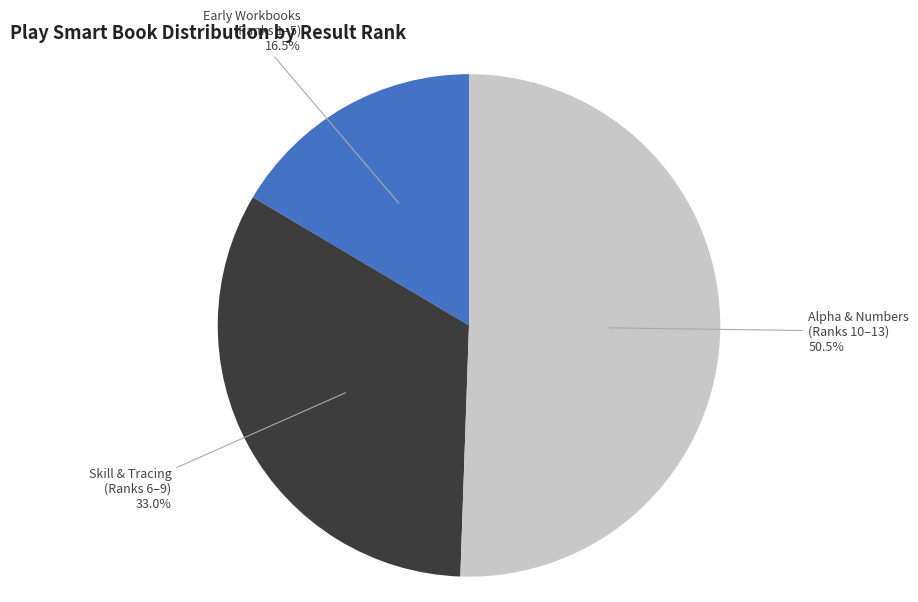

Approximately how many times larger is the value at Alpha & Numbers (Ranks 10–13) compared to Early Workbooks (Ranks 1–5)?

3.1